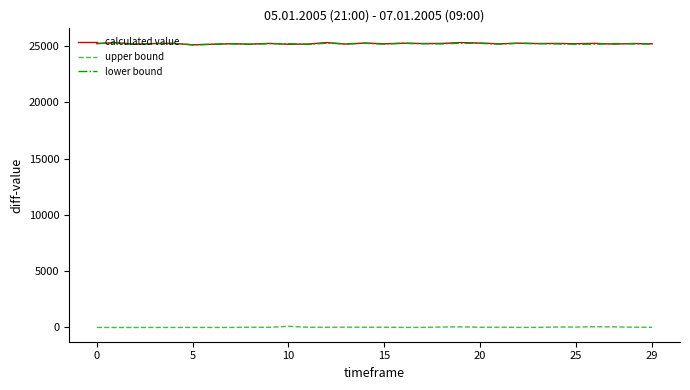

True or false: lower bound has more than 2 interior local peaks.

True